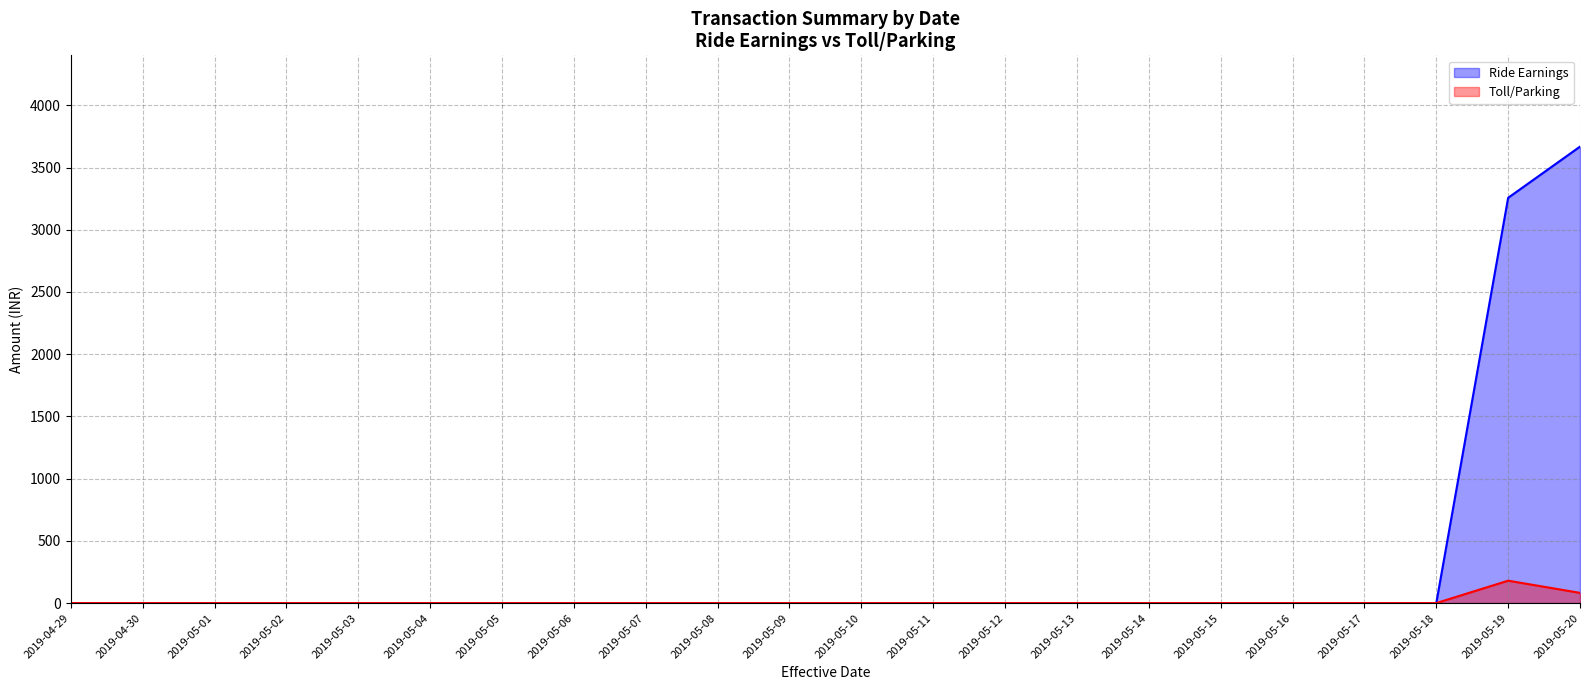

The Toll/Parking series shows -79.1 at 2019-05-01. True or false?

False